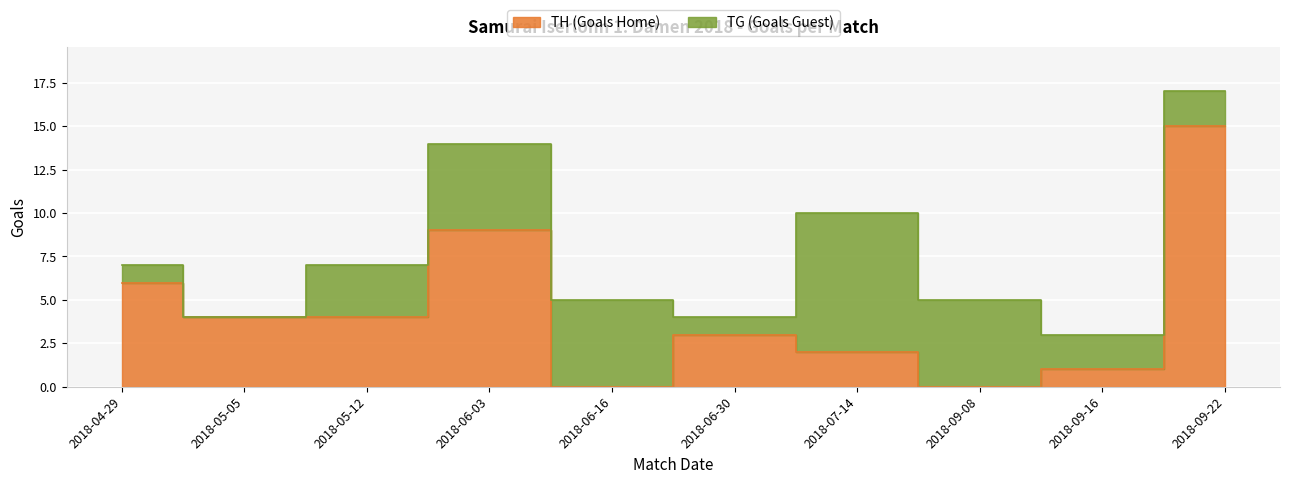

List the labels in order of value, smallest first.

2018-06-16, 2018-09-08, 2018-09-16, 2018-07-14, 2018-06-30, 2018-05-05, 2018-05-12, 2018-04-29, 2018-06-03, 2018-09-22